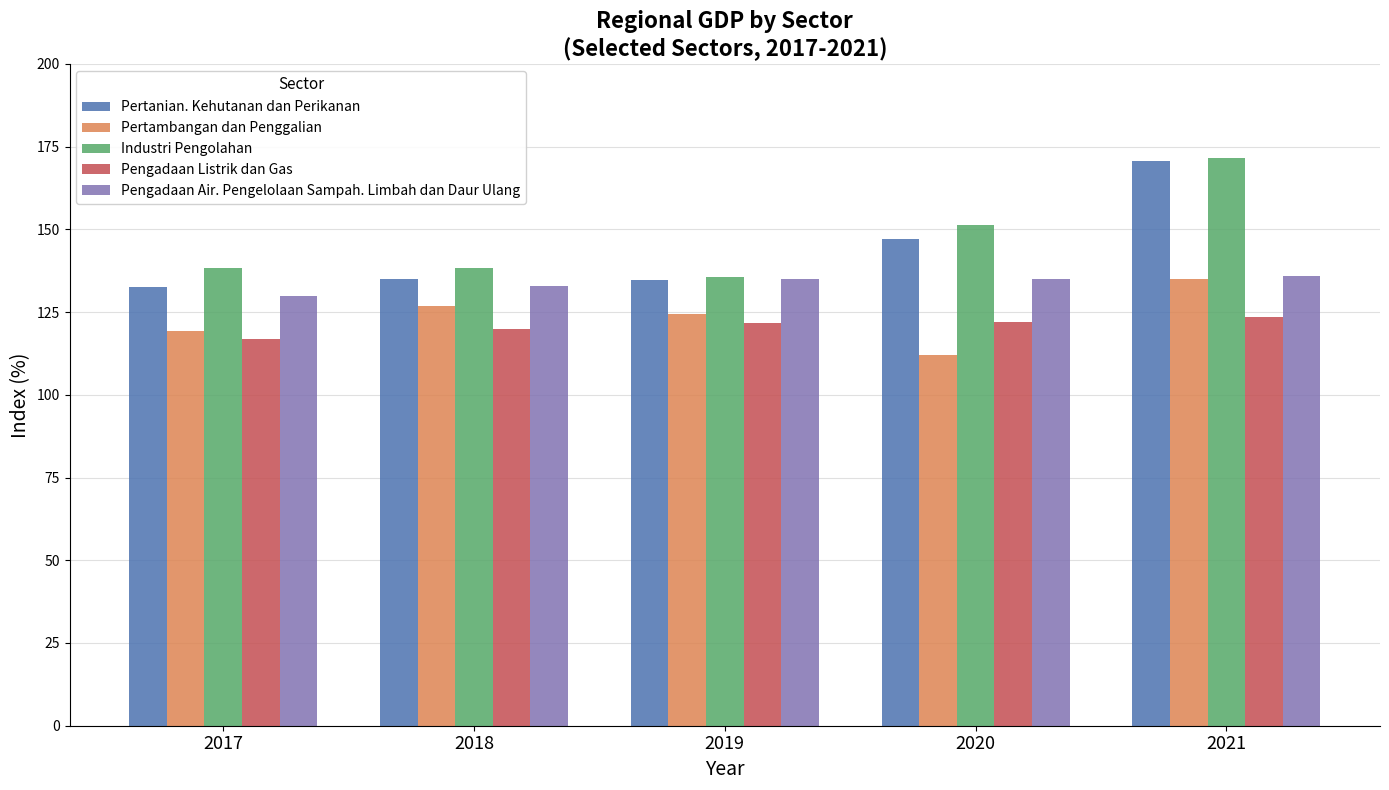

What is the minimum value shown in the chart?

112.1